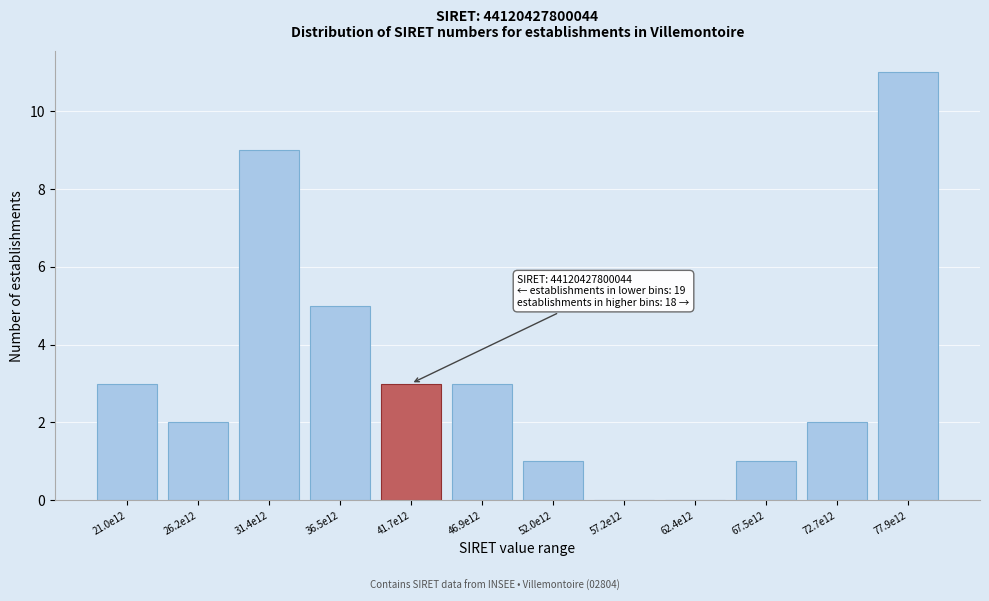

Reading left to right, extract all data points from this chart.

21.0e12=3	26.2e12=2	31.4e12=9	36.5e12=5	41.7e12=3	46.9e12=3	52.0e12=1	57.2e12=0	62.4e12=0	67.5e12=1	72.7e12=2	77.9e12=11